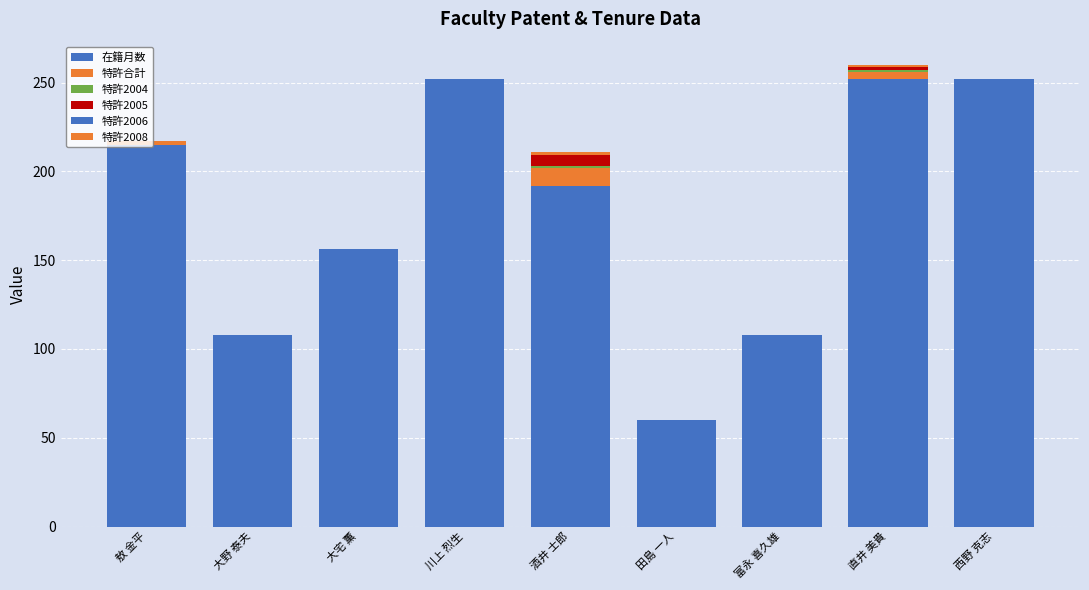

What is the minimum value for 在籍月数?

60